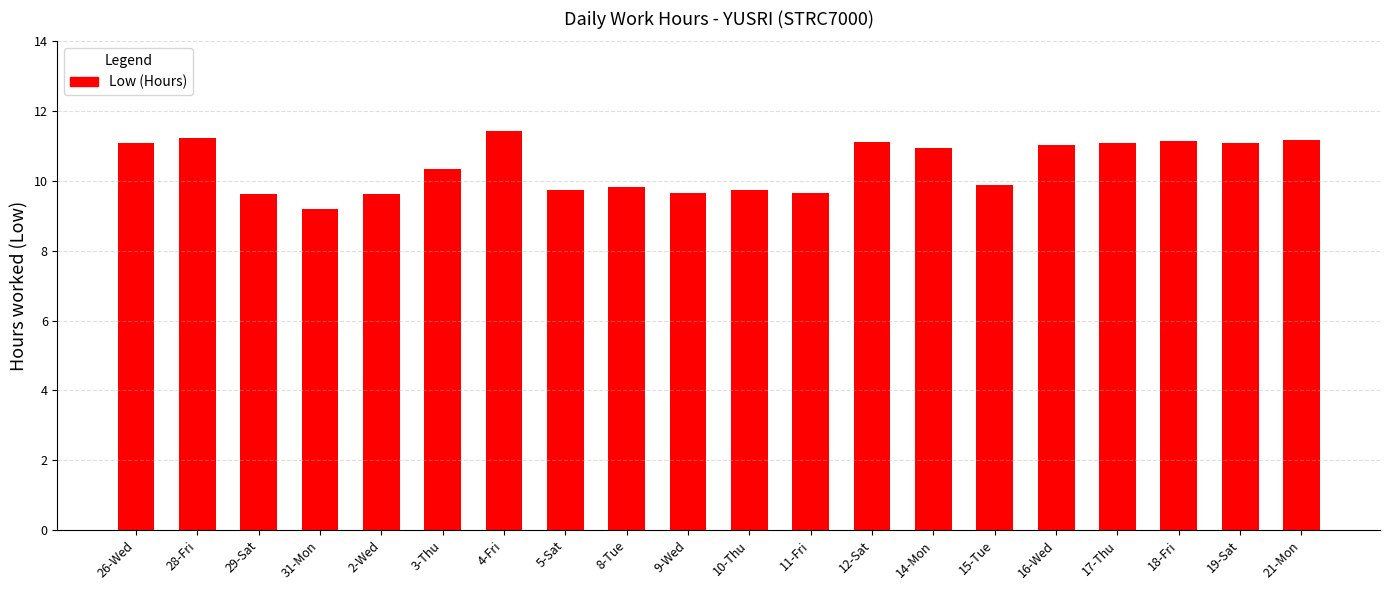

Does the chart contain any negative values?

No